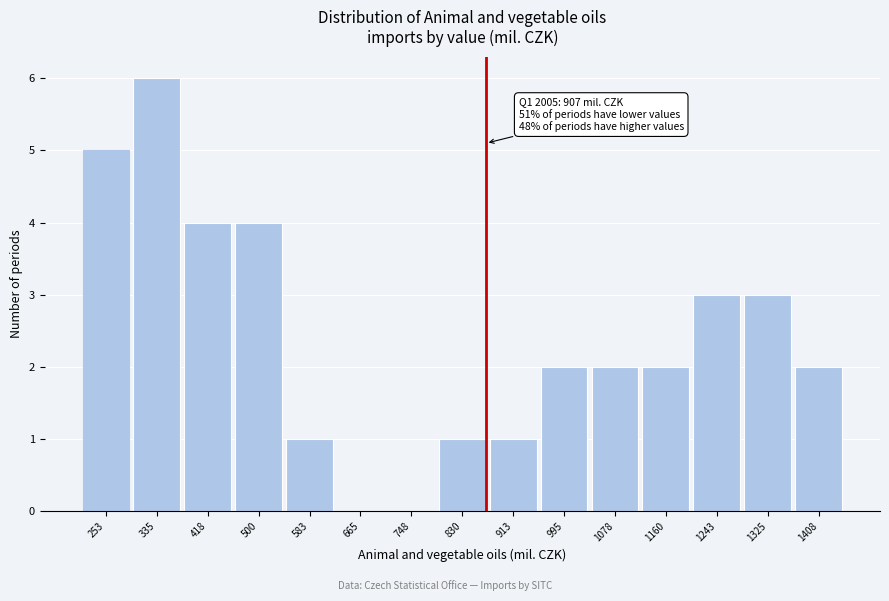

Reading right to left, list all the values displayed in this chart.

1408=2	1325=3	1243=3	1160=2	1078=2	995=2	913=1	830=1	748=0	665=0	583=1	500=4	418=4	335=6	253=5